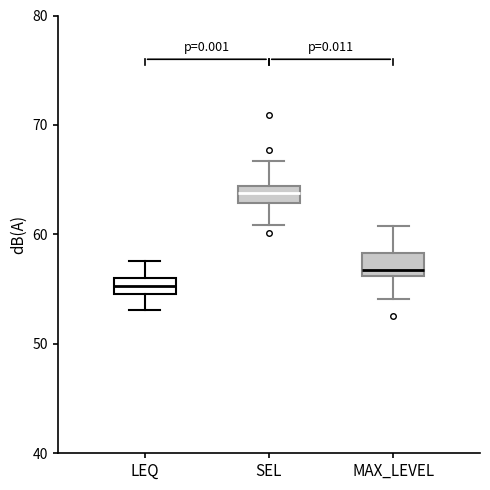

Where is the upper edge of the box for SEL on the y-axis? The values are not printed on the chart, so give them approximately, as read against the axis.

64